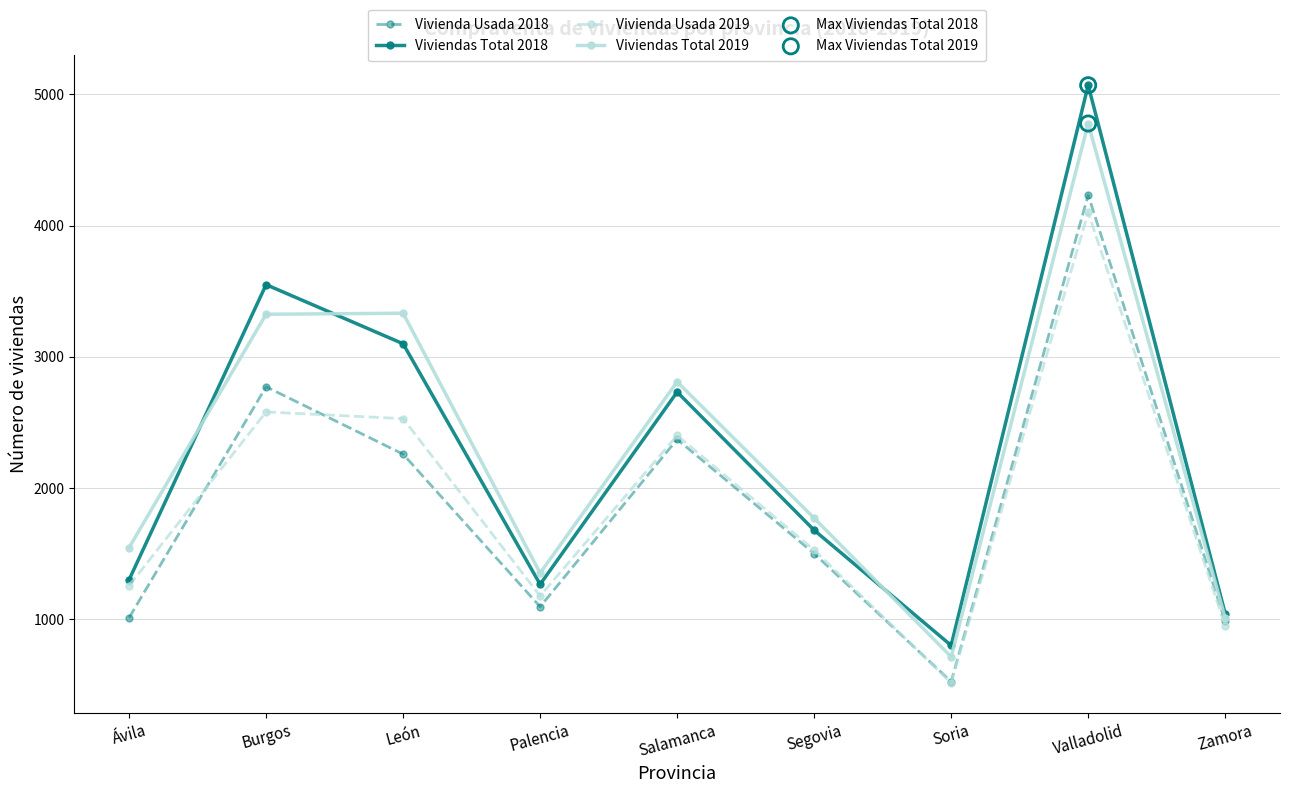

At how many categories does at least one series exceed 3271?

3